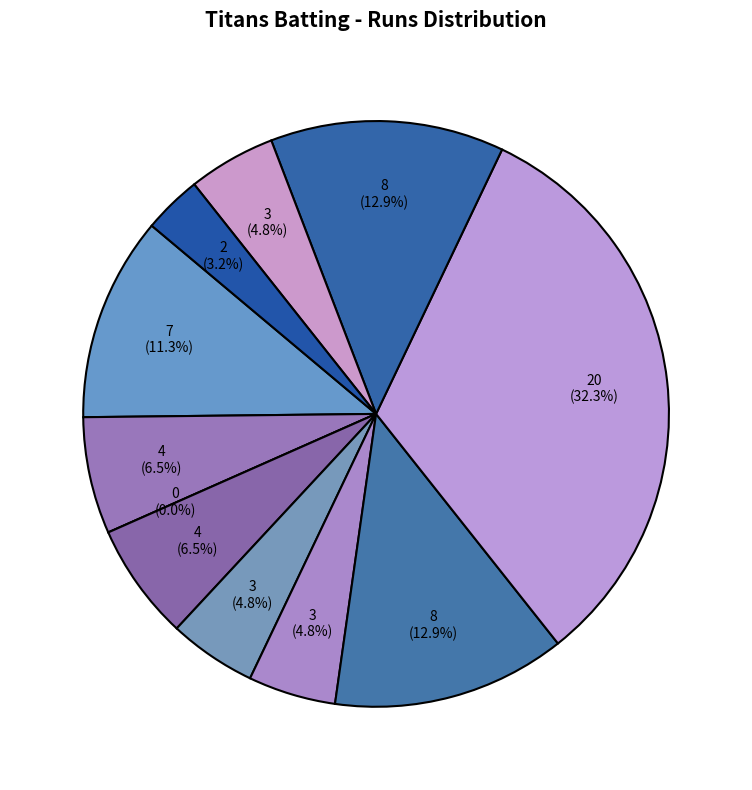

What percentage is NOT represented by Ayyappan Subbiah?

96.8%